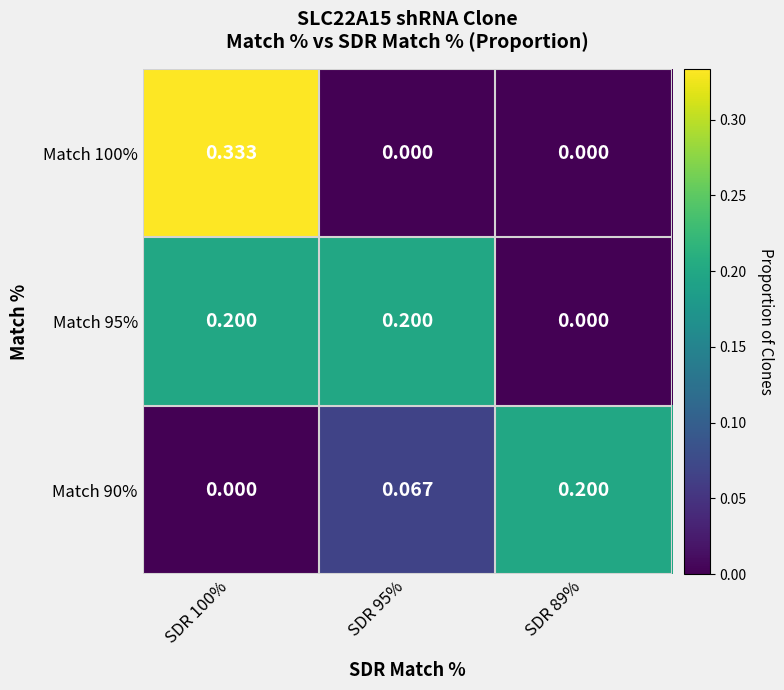

Is the value of Match 100% at SDR 89% greater than the value of Match 95% at SDR 95%?

No